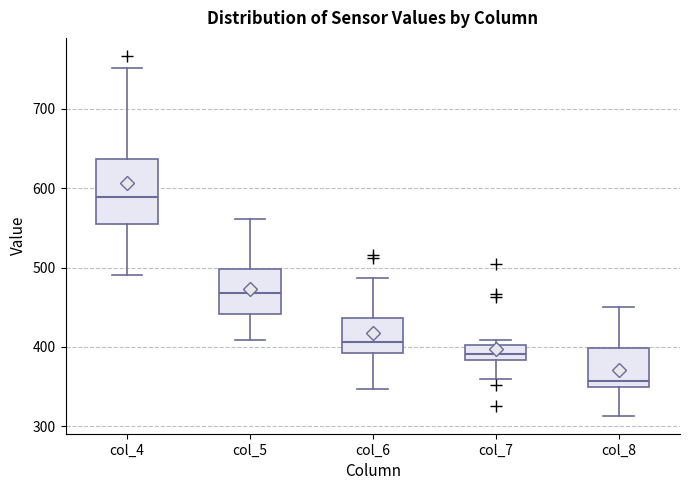

Which box's median line is the highest?

col_4